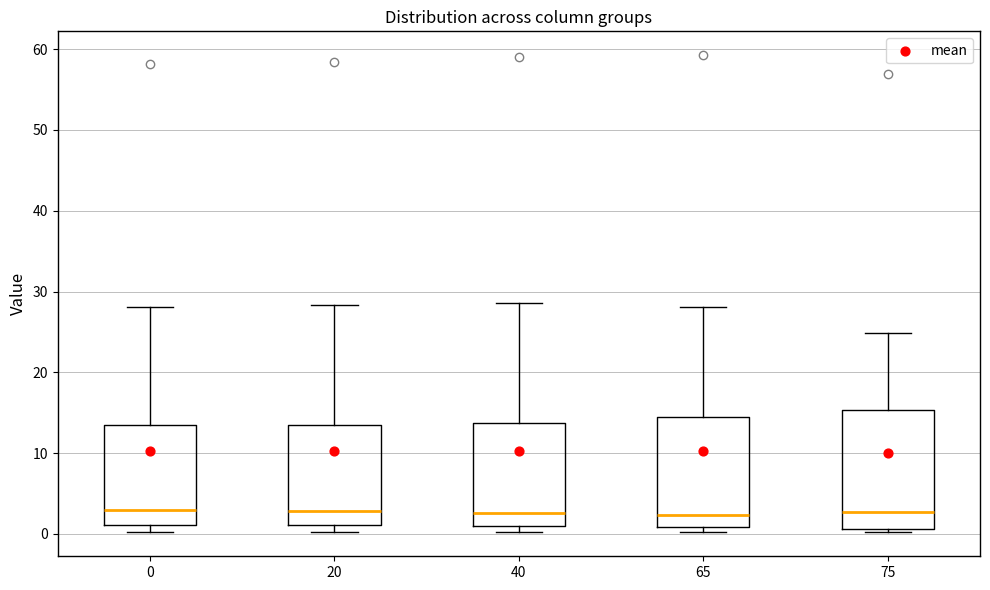

Comparing the boxes themselves (not the whiskers), which one is the tallest?

75